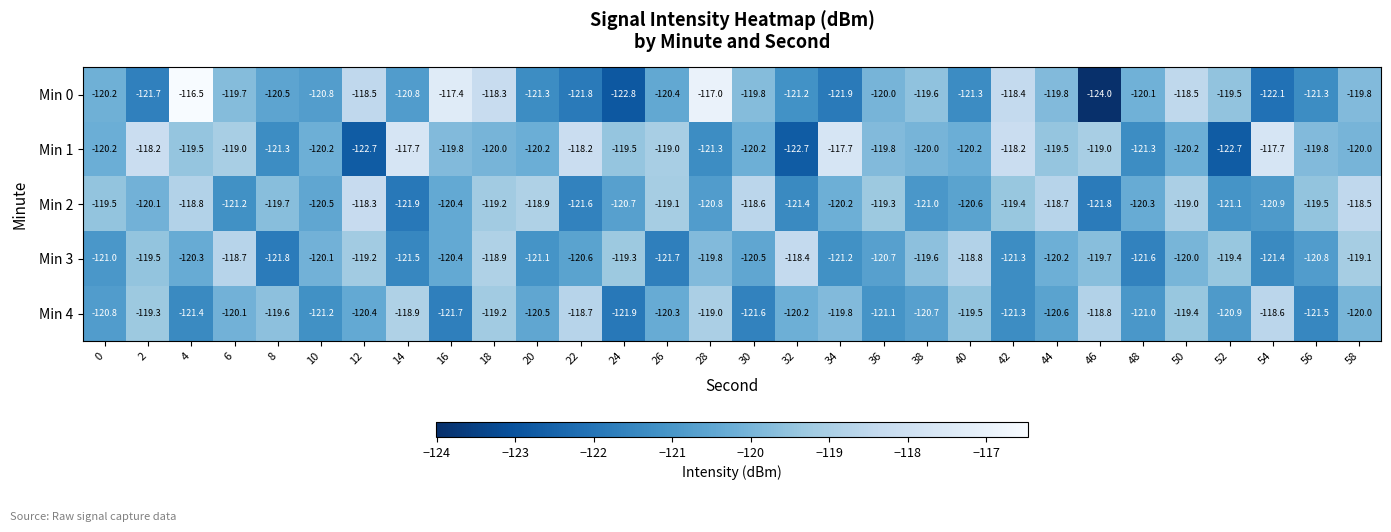

At which category is the sum across all series the highest?

18